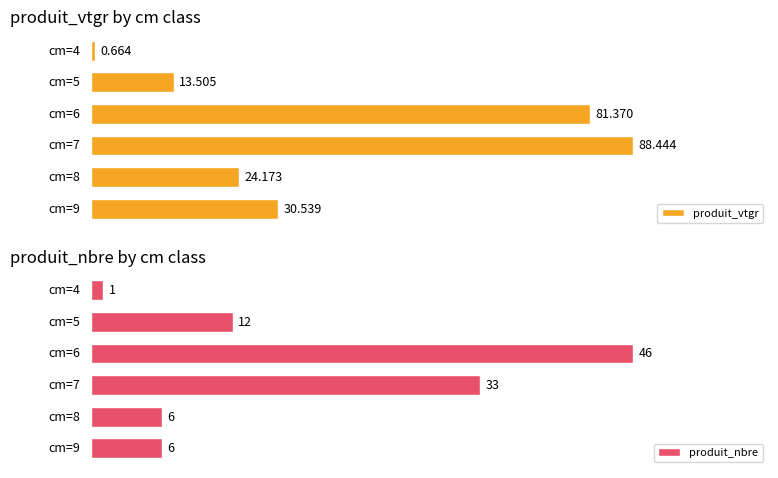

Rank the series by their maximum value, from lowest to highest.

produit_nbre, produit_vtgr